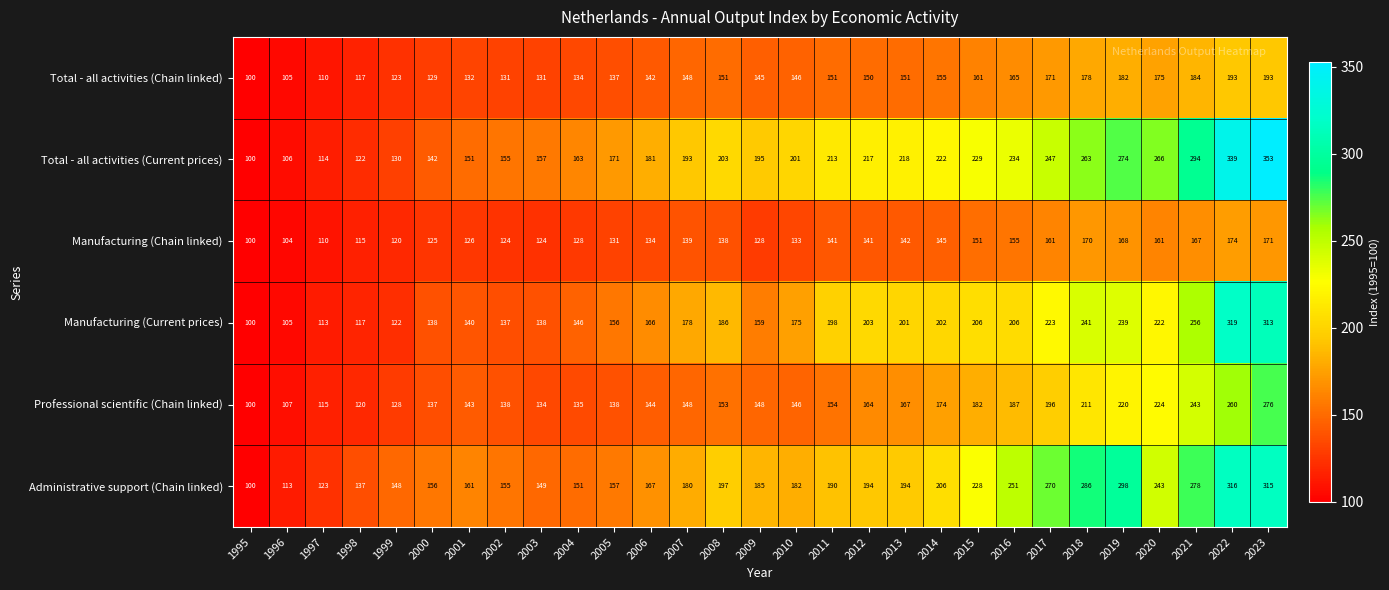

How many values in the Manufacturing (Chain linked) series are below 138?

14